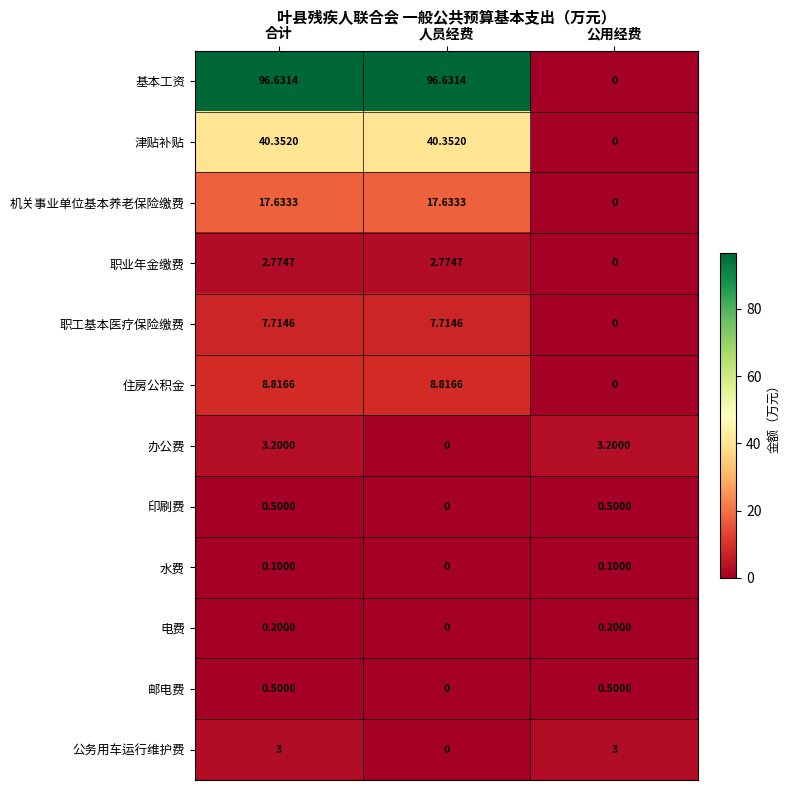

Is the value of 职业年金缴费 at 人员经费 greater than the value of 办公费 at 人员经费?

Yes